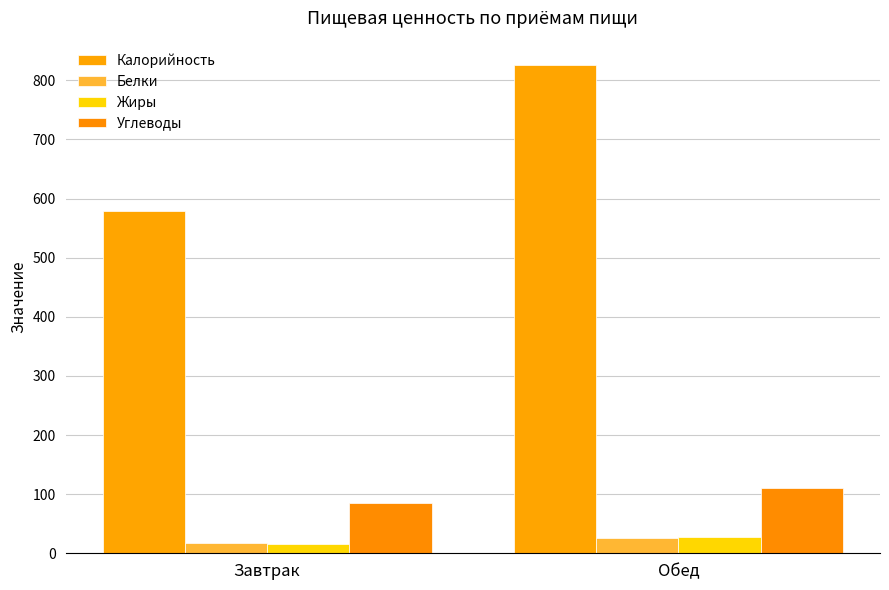

What is the difference between the highest and lowest values at Обед?

800.4